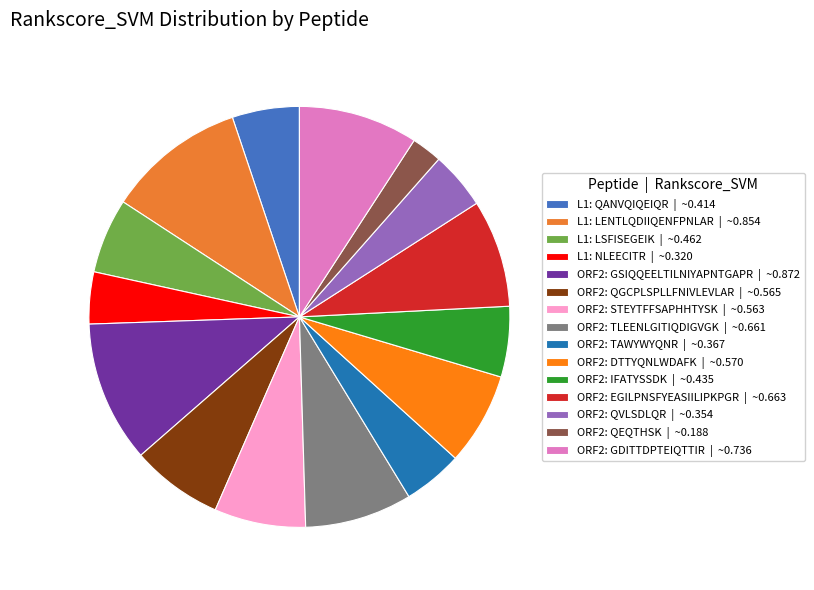

To the nearest percent, what is the average slice percentage?

7%